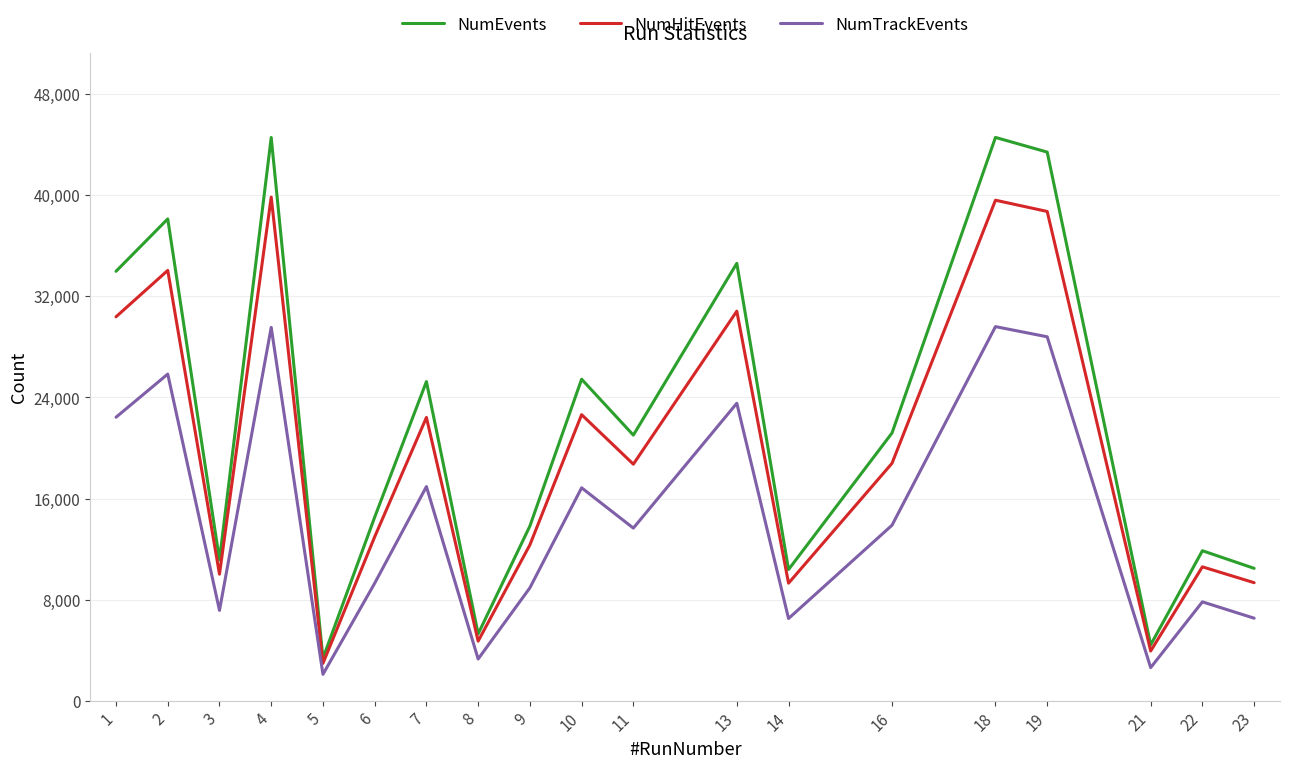

How many interior local valleys does the NumTrackEvents series have?

6